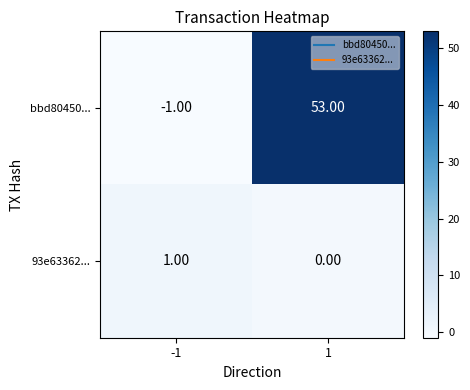

Which series changed the most between -1 and 1?

bbd80450...